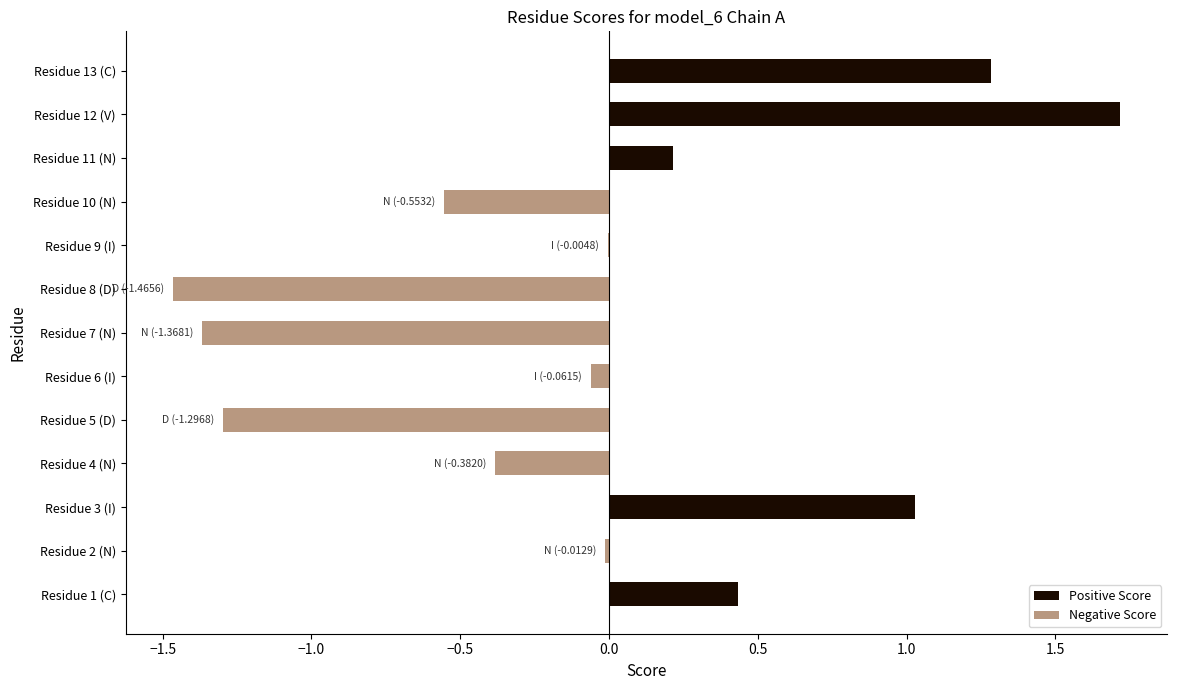

Is the value of Negative Score at Residue 8 (D) greater than the value of Positive Score at Residue 1 (C)?

No